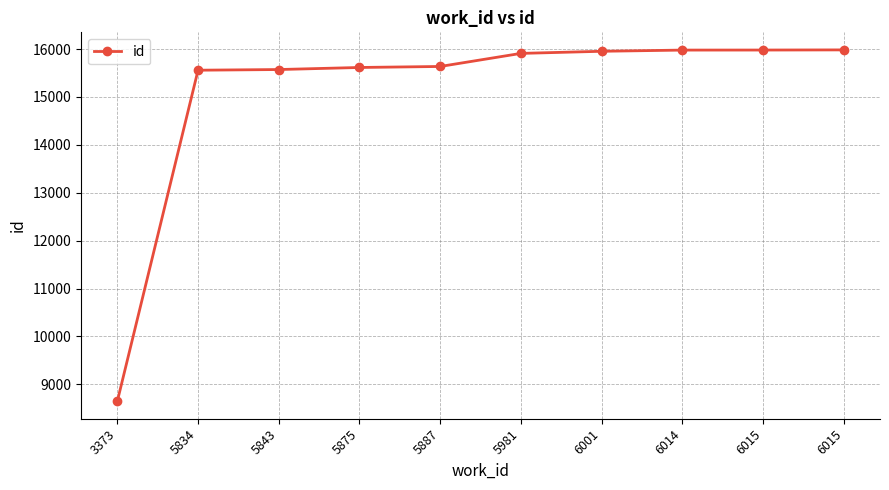

Reading left to right, what are all the values shown in this chart?

3373=8649	5834=15558	5843=15572	5875=15615	5887=15636	5981=15909	6001=15953	6014=15978	6015=15979	6015=15982